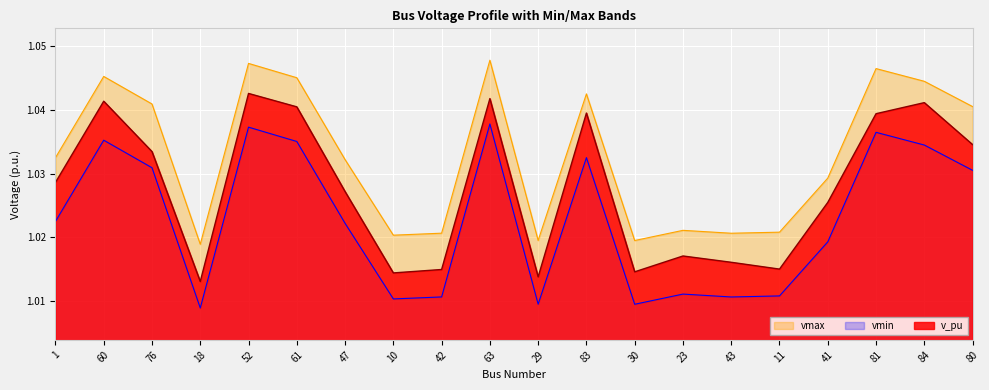

Count the v_pu values in the range 1 to 2.

20